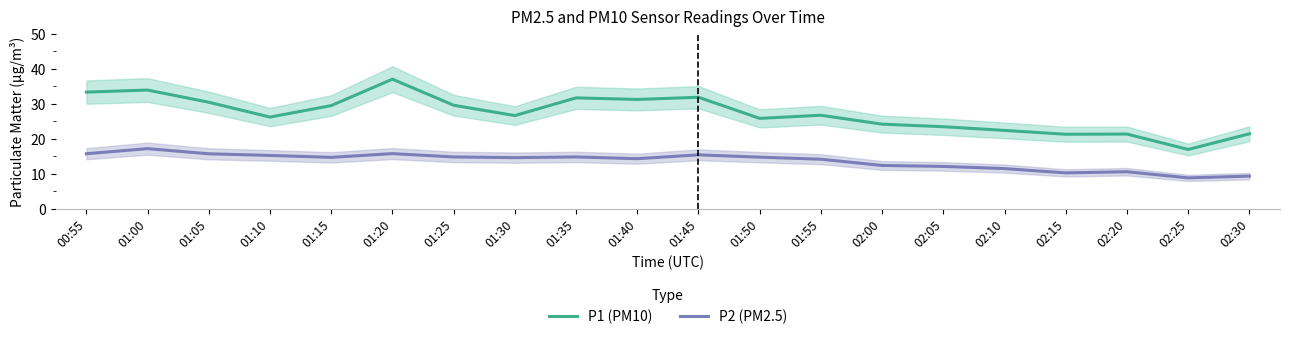

Between 00:55 and 01:30, which series saw the biggest shift?

P1 (PM10)